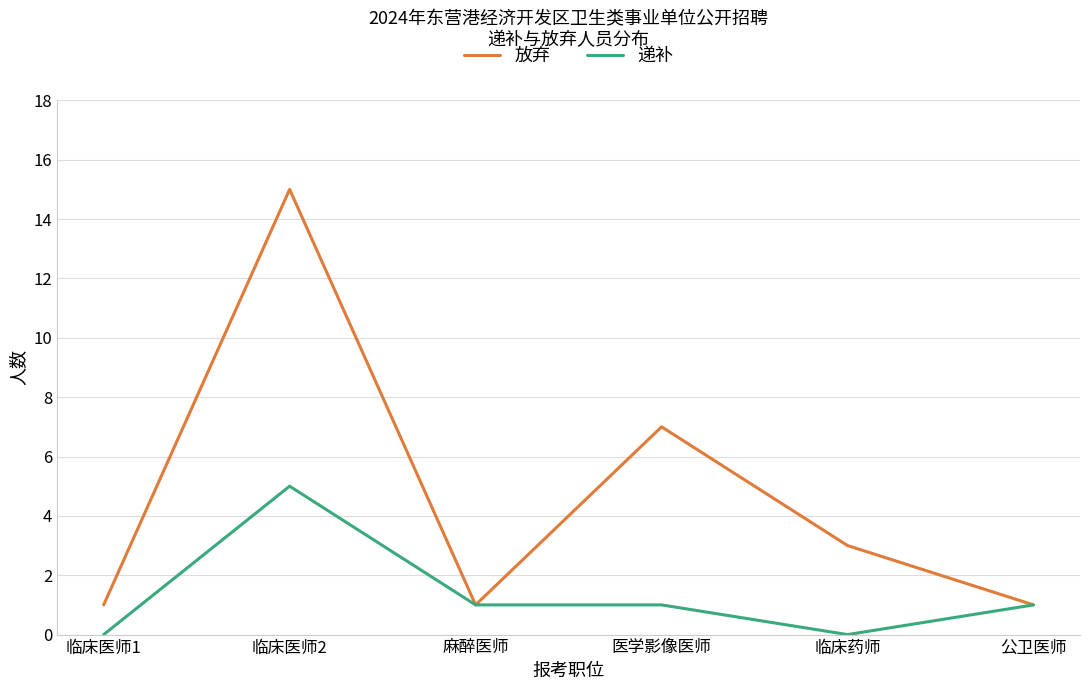

At which label is 放弃 closest to 8?

医学影像医师